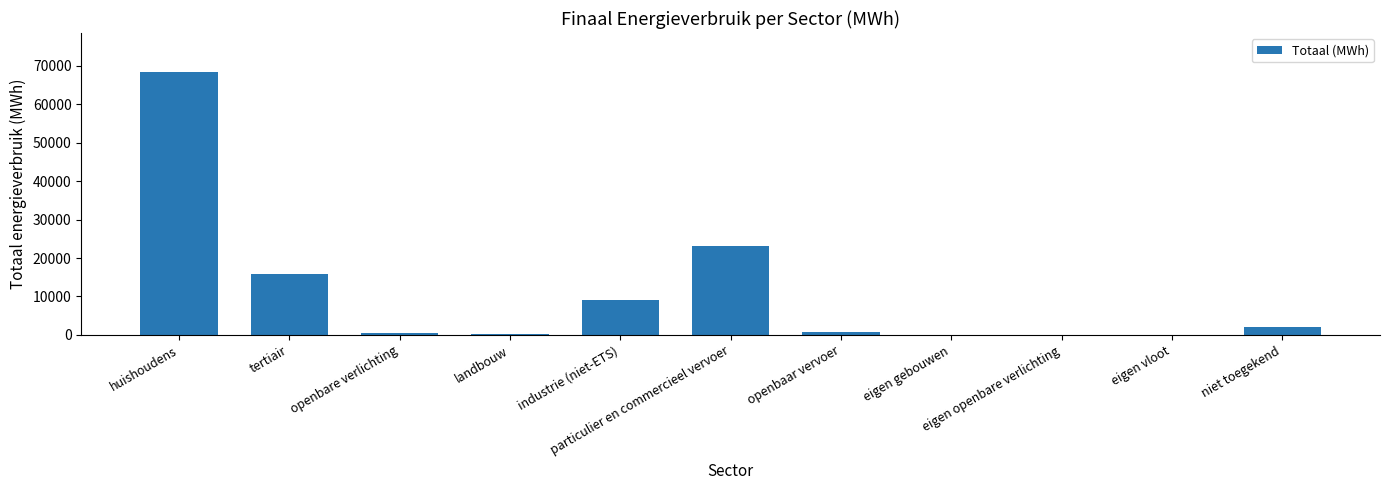

The value at tertiair is 4952.8. True or false?

False